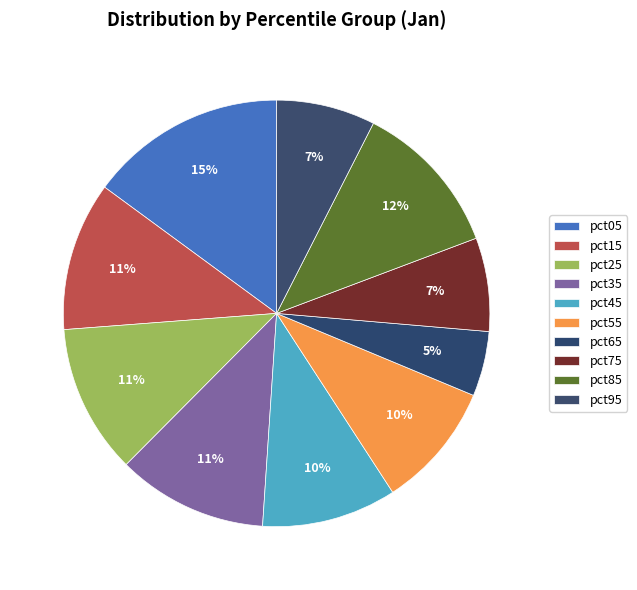

Does any single category account for the majority?

No